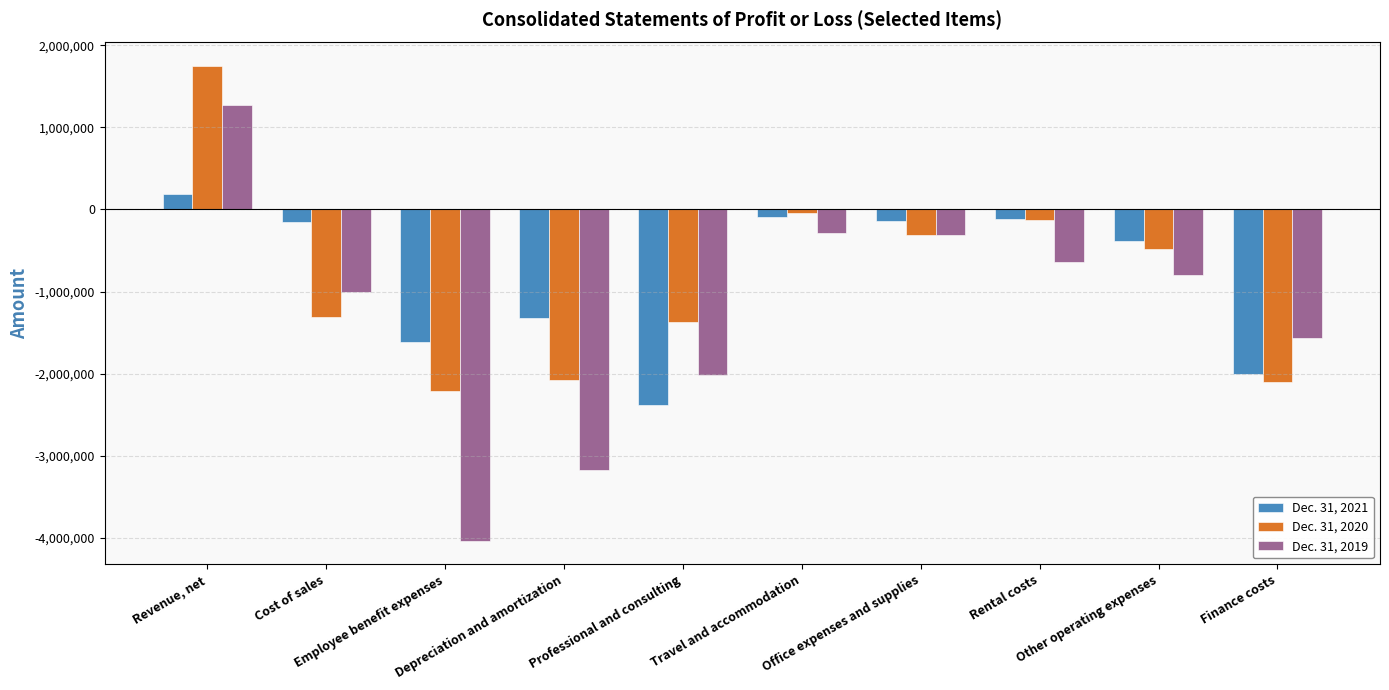

What are all the series names shown in the legend?

Dec. 31, 2021, Dec. 31, 2020, Dec. 31, 2019